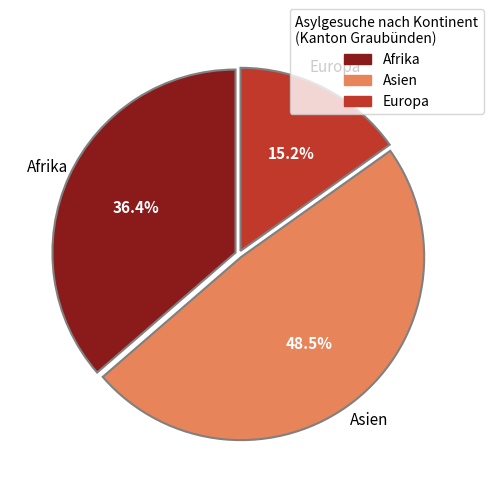

Which slice is the smallest?

Europa